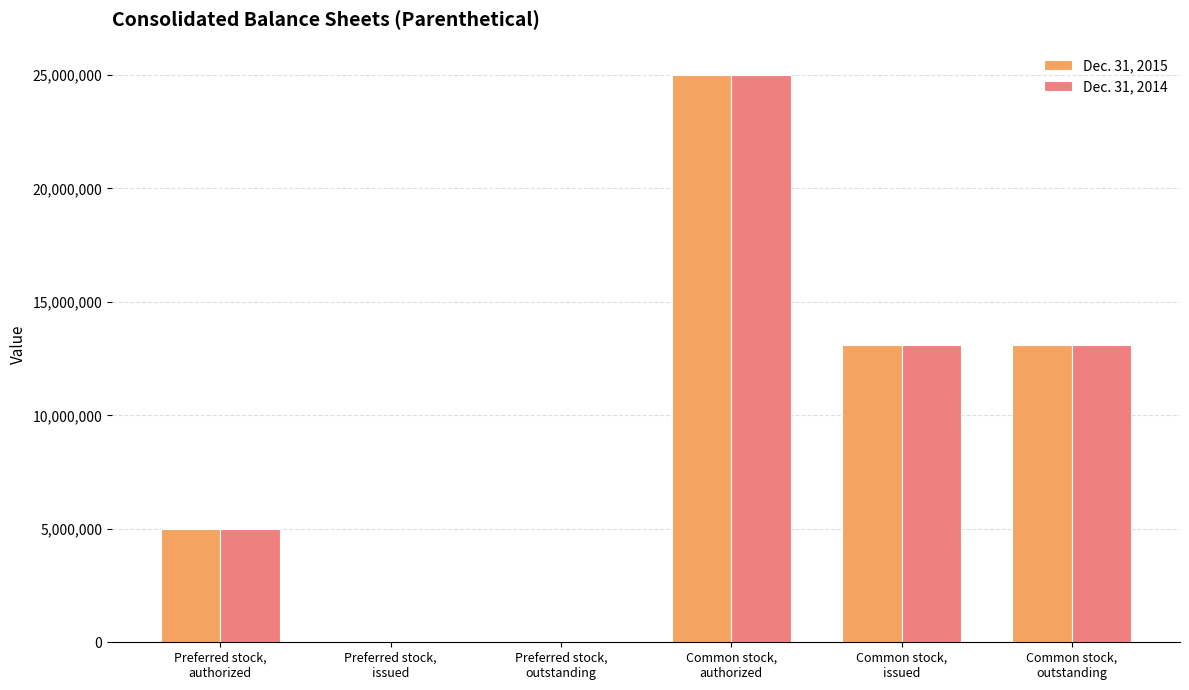

What is the maximum value shown in the chart?

25000000